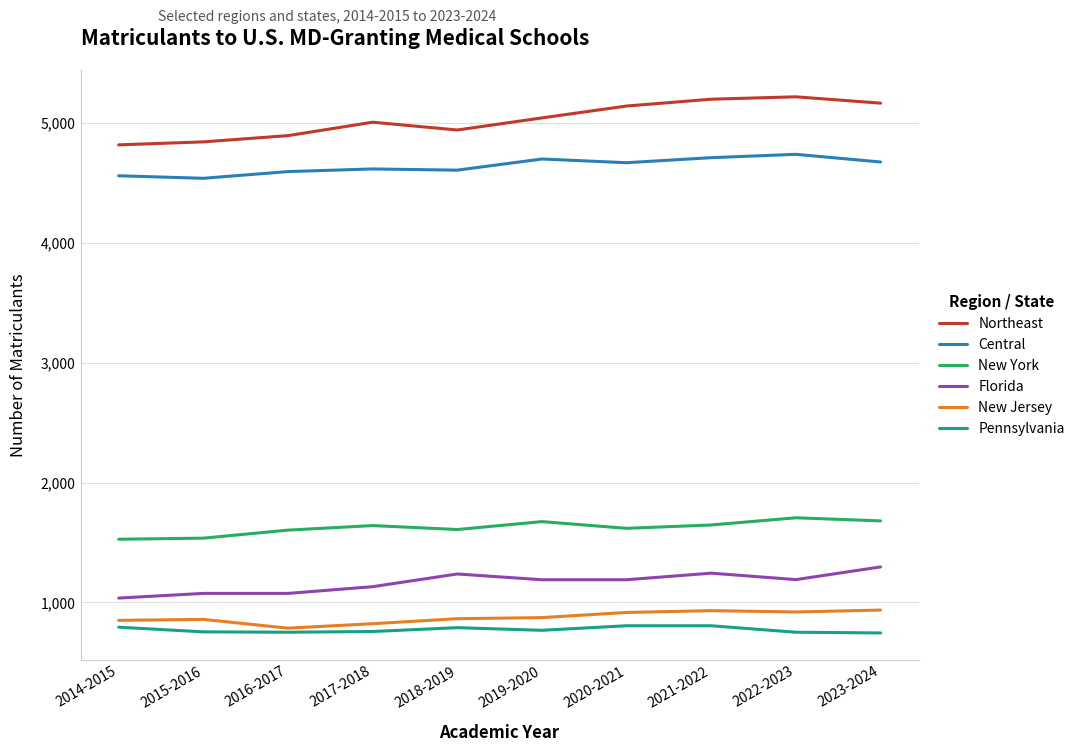

Count the number of data series in this chart.

6